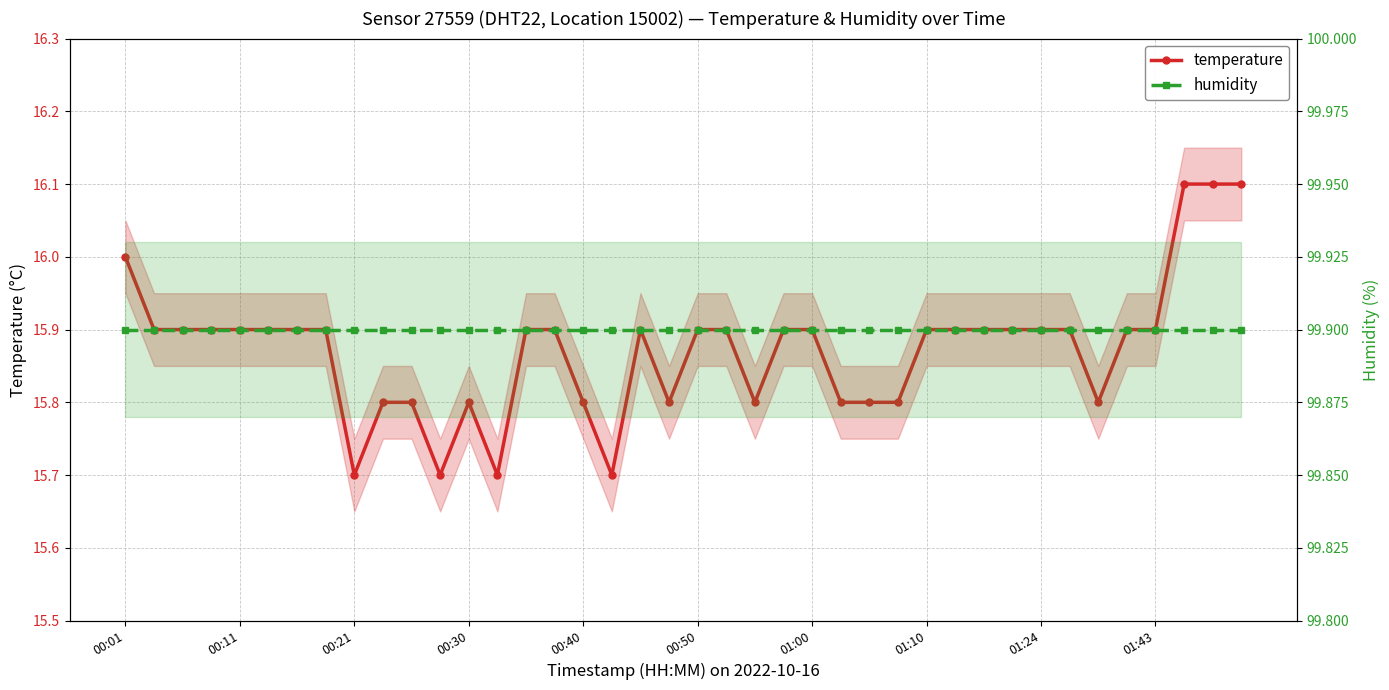

Read the humidity value at 23.

99.9